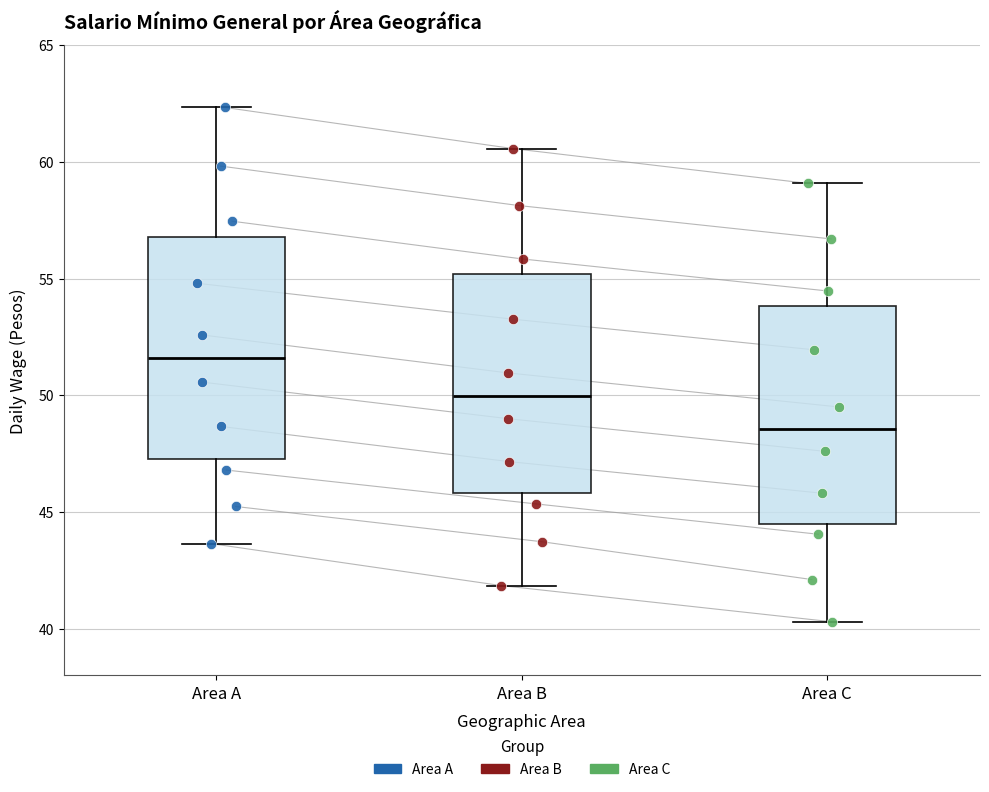

Reading left to right, read every box against the y-axis: the position of its median line, the range the box covers, and the ends of its whiskers. The values are not printed on the chart, so give them approximately, as read against the axis.

Area A: median 51.5, box 47.5 to 57.0, whiskers 43.5 to 62.5
Area B: median 50.0, box 46.0 to 55.0, whiskers 42.0 to 60.5
Area C: median 48.5, box 44.5 to 54.0, whiskers 40.5 to 59.0